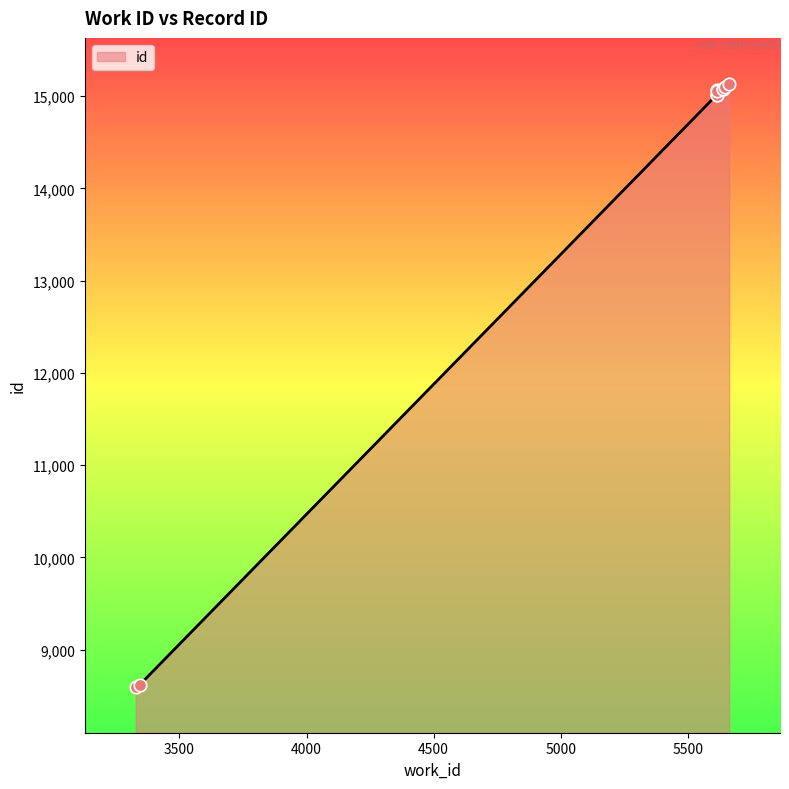

Which has a higher value, 5639 or 5663?

5663